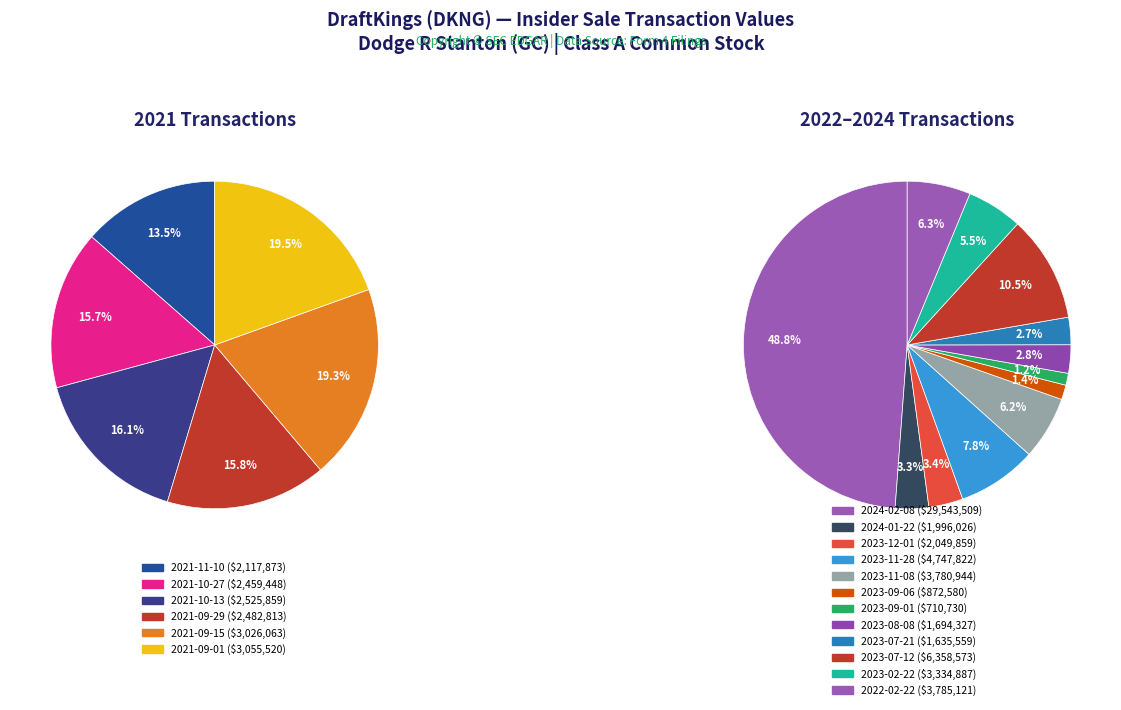

What is the change in value from 2023-11-28 to 2021-09-01?

-1692302